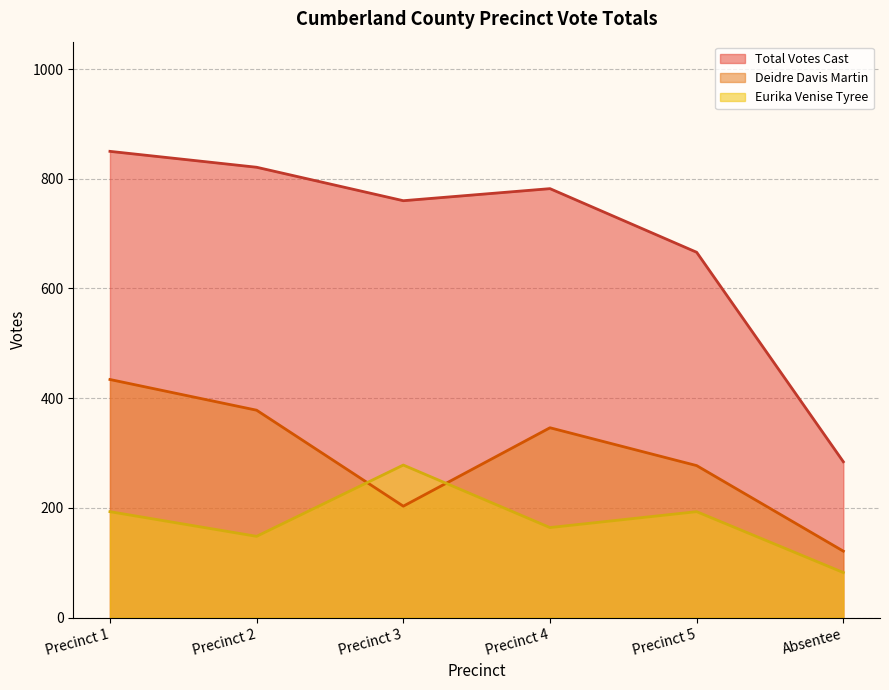

Which series has the largest total across all categories?

Total Votes Cast